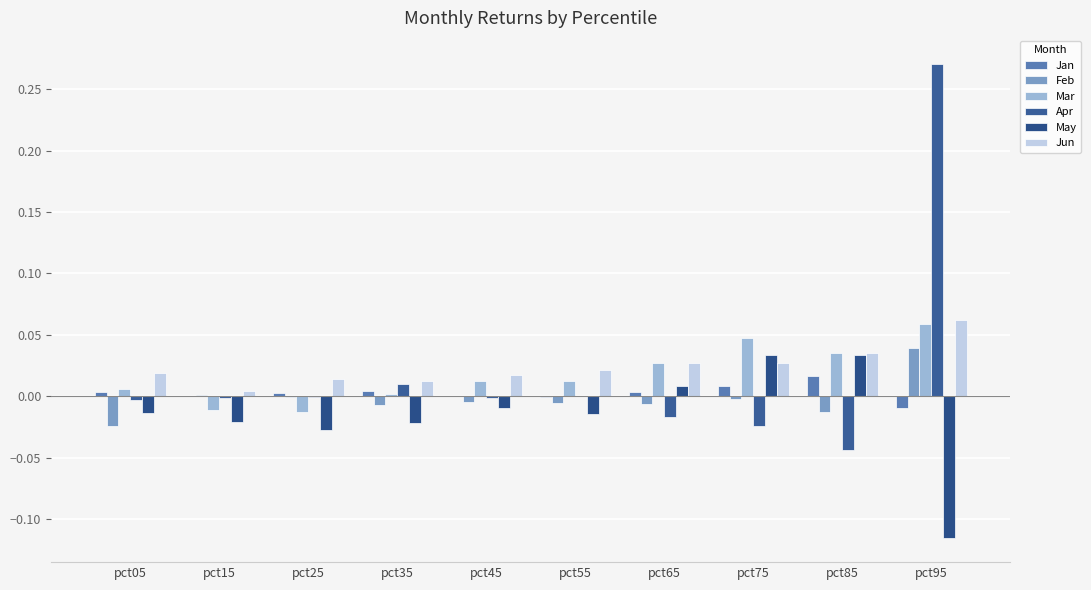

Does the chart contain stacked bars?

No